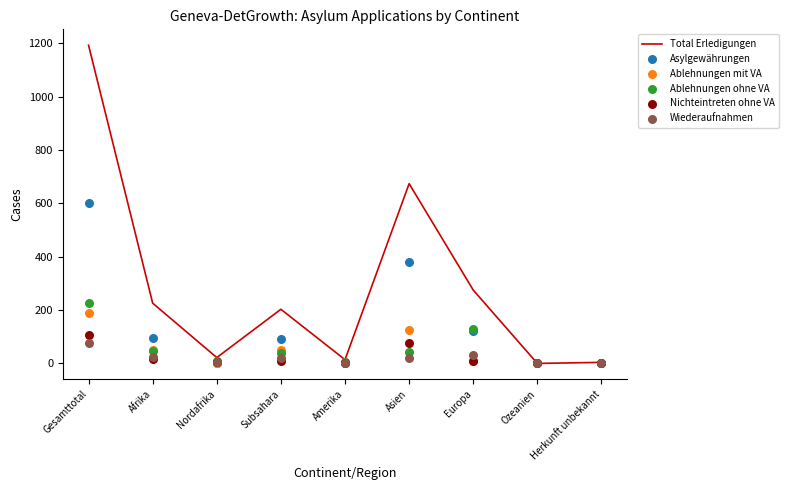

Which series has the largest total across all categories?

Total Erledigungen